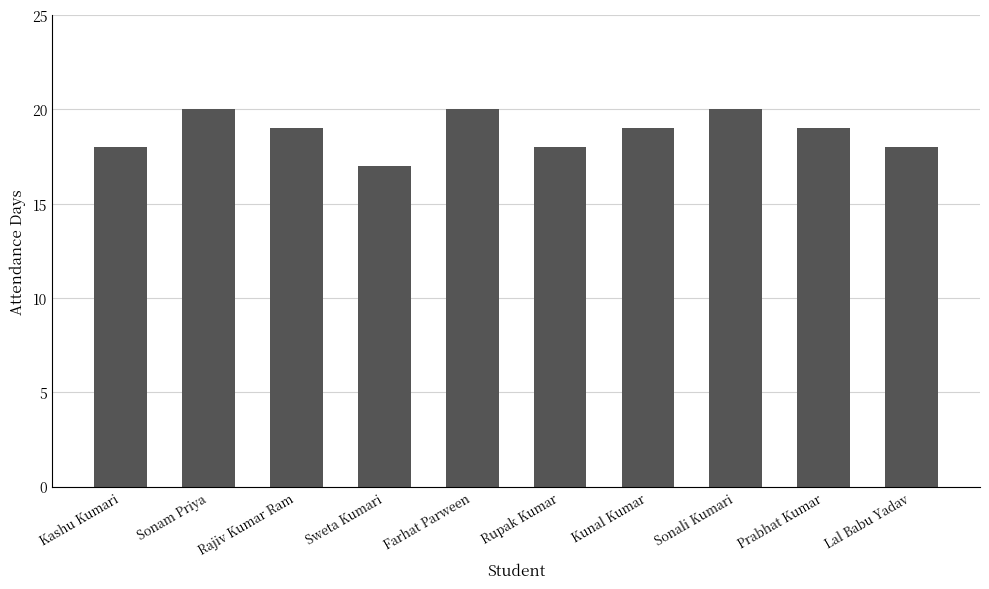

What is the sum of all values?

188